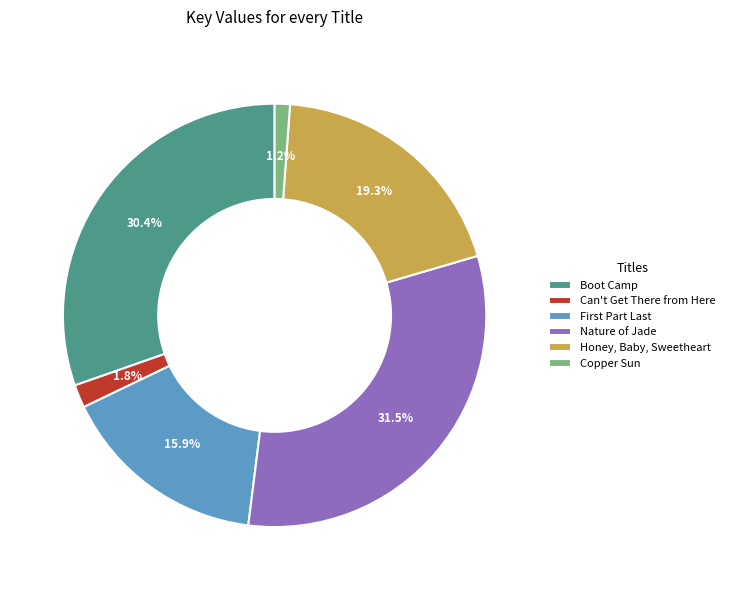

True or false: Boot Camp accounts for 30% of the total.

True